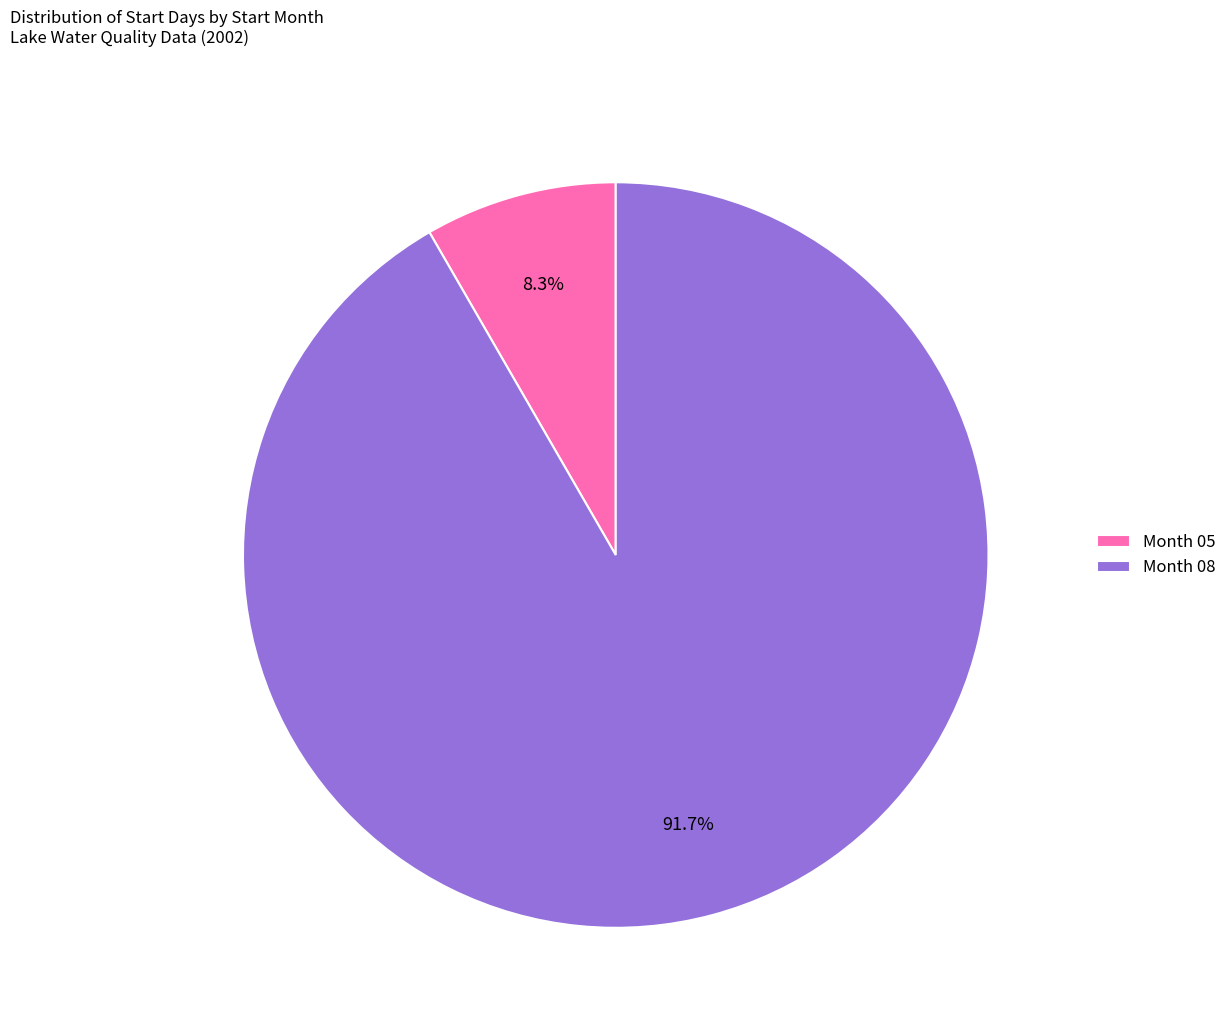

Between Month 05 and Month 08, which is larger?

Month 08